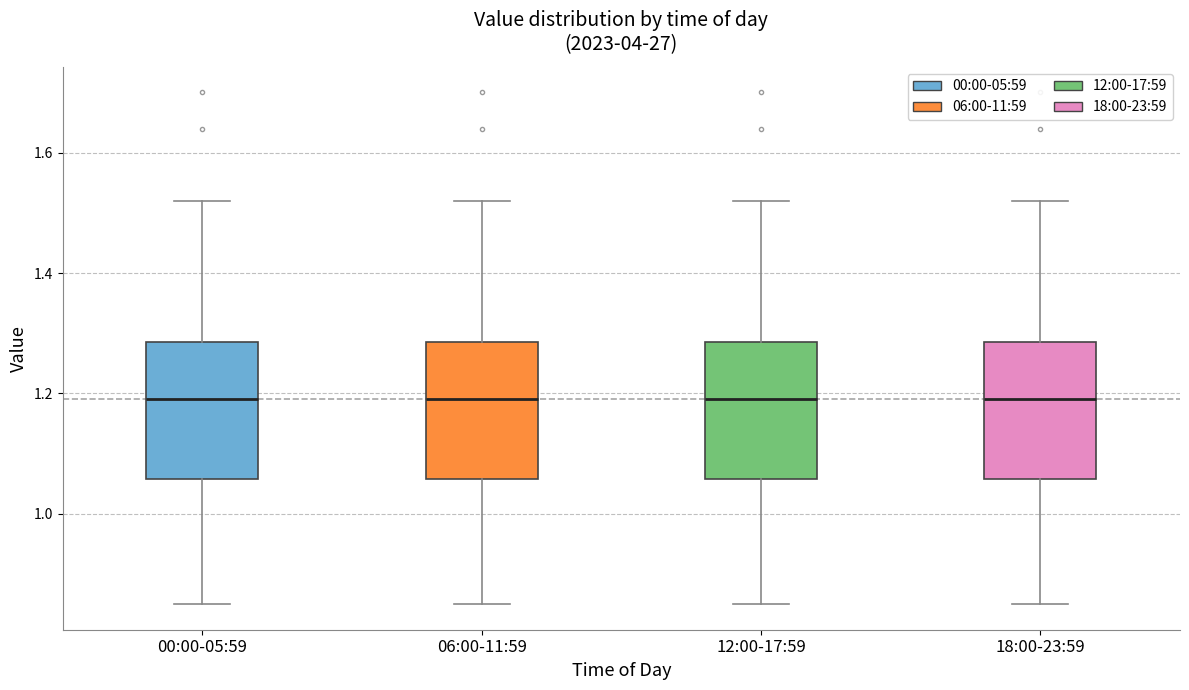

Where does the median line of the box for 06:00-11:59 sit on the y-axis? The values are not printed on the chart, so give them approximately, as read against the axis.

1.20